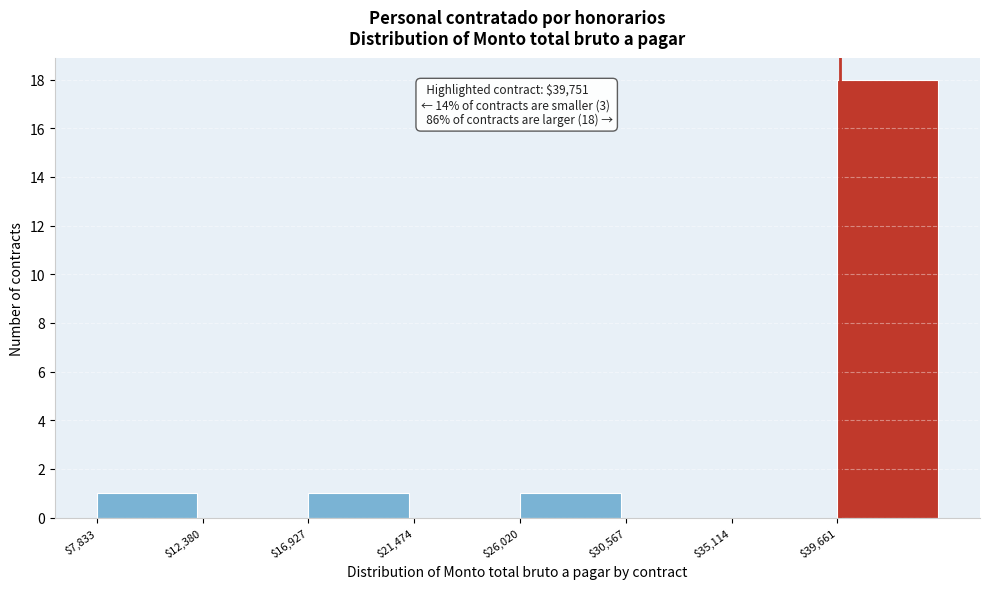

Which range on the x-axis has the tallest bar?

39500 to 44000